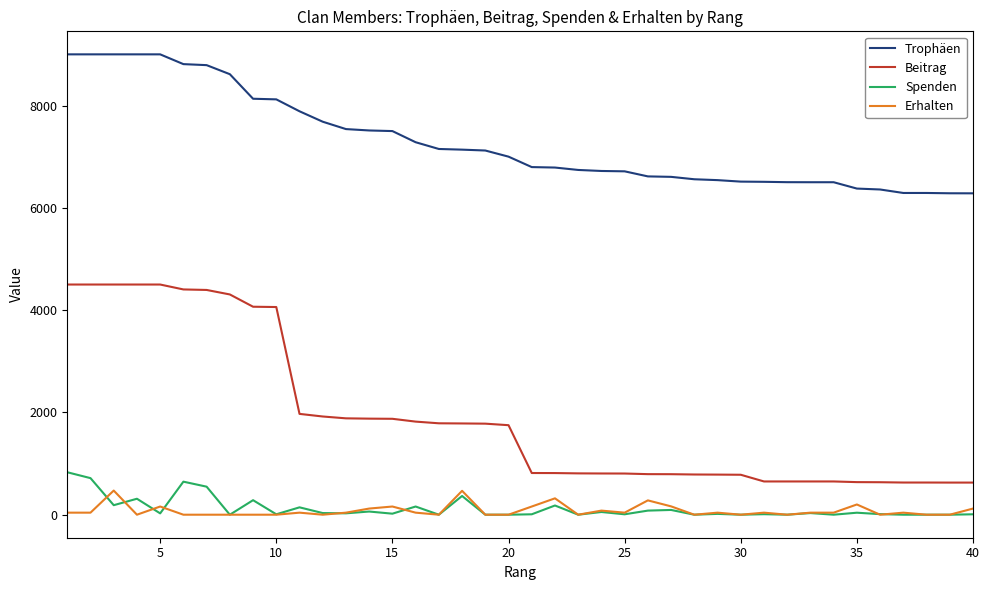

List the series in order of their peak value, highest first.

Trophäen, Beitrag, Spenden, Erhalten